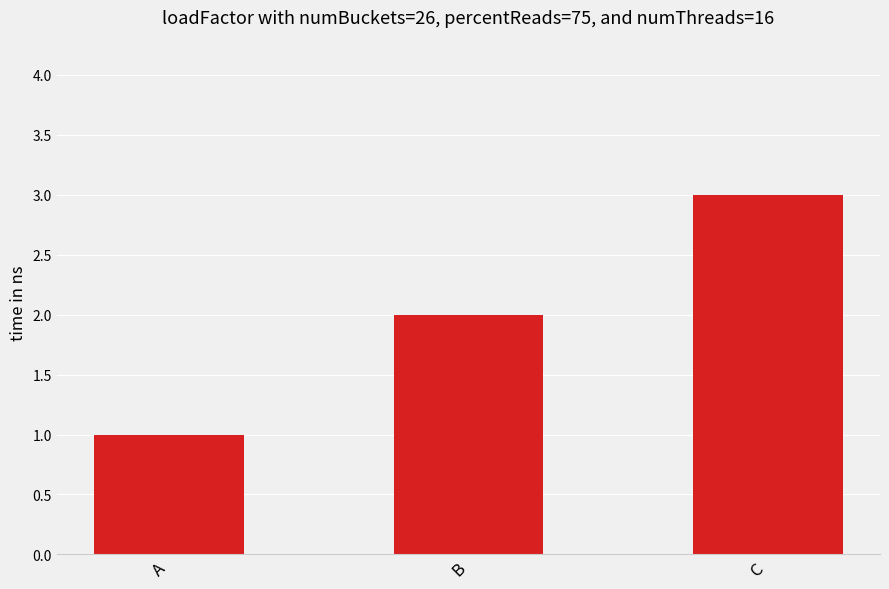

How many categories are shown in the chart?

3